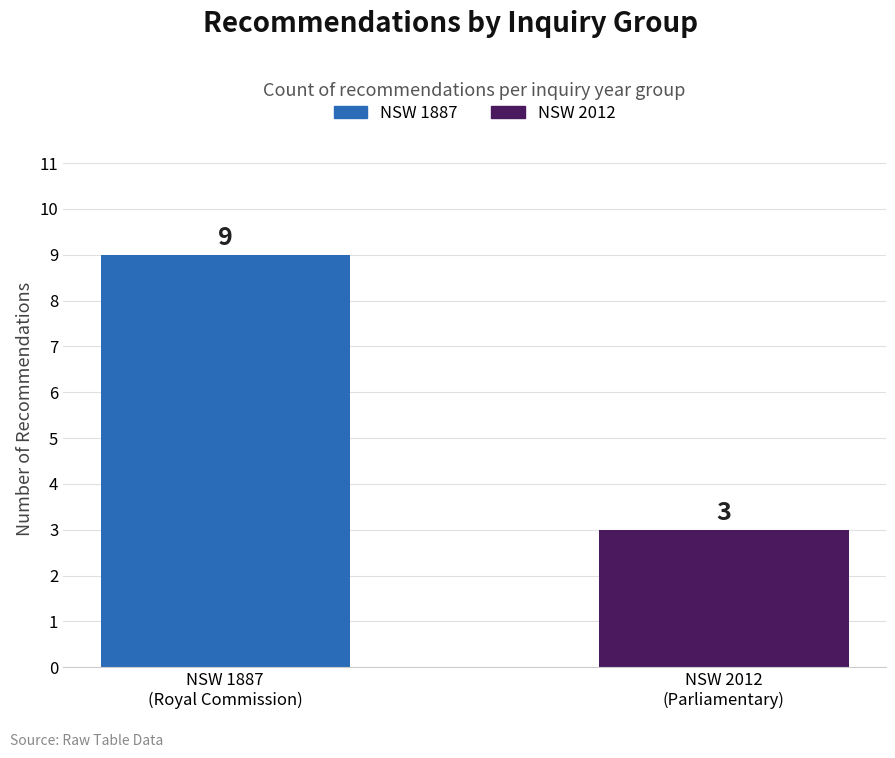

What is the value of the 2nd bar from the left?

3